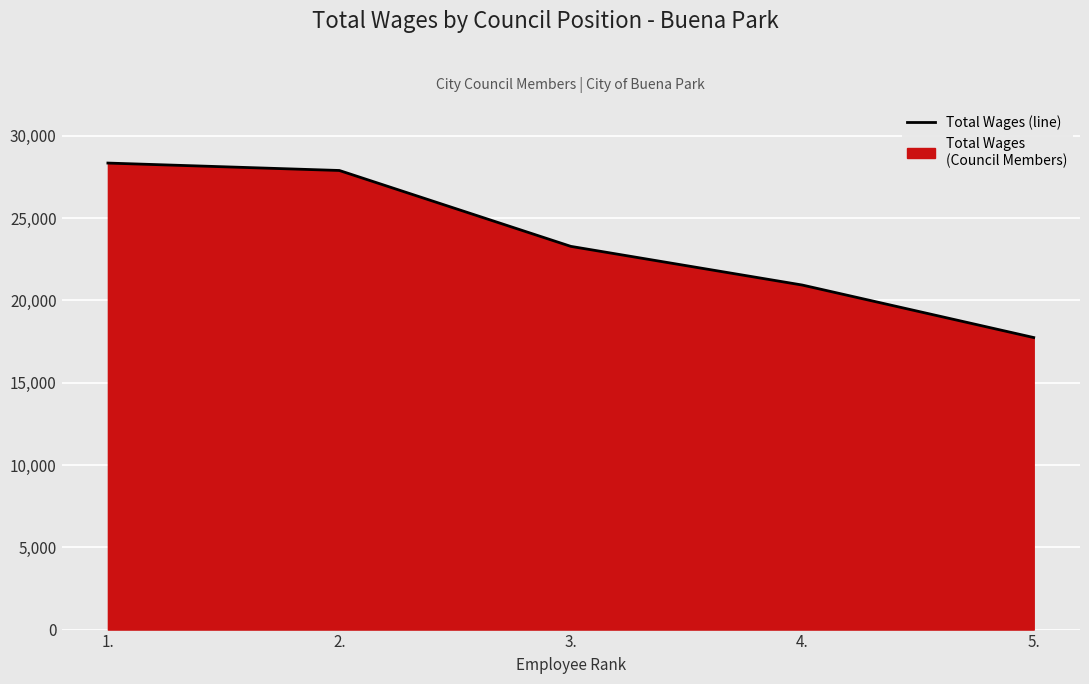

What is the difference between the values at 1. and 3.?

5061